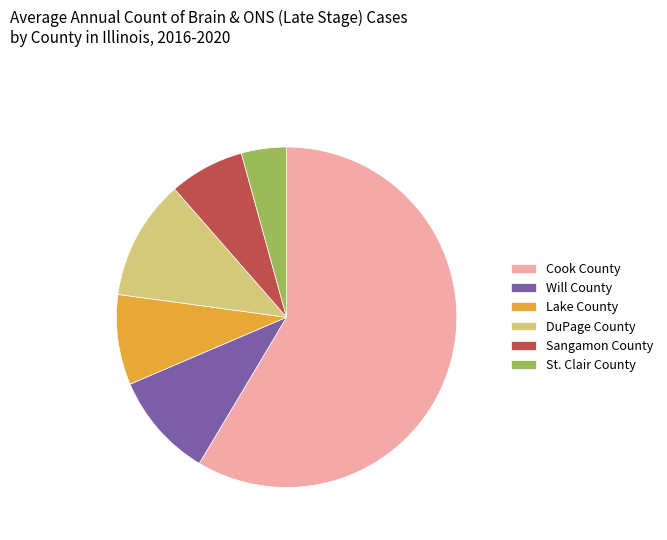

The Will County slice represents 1% of the pie. True or false?

False